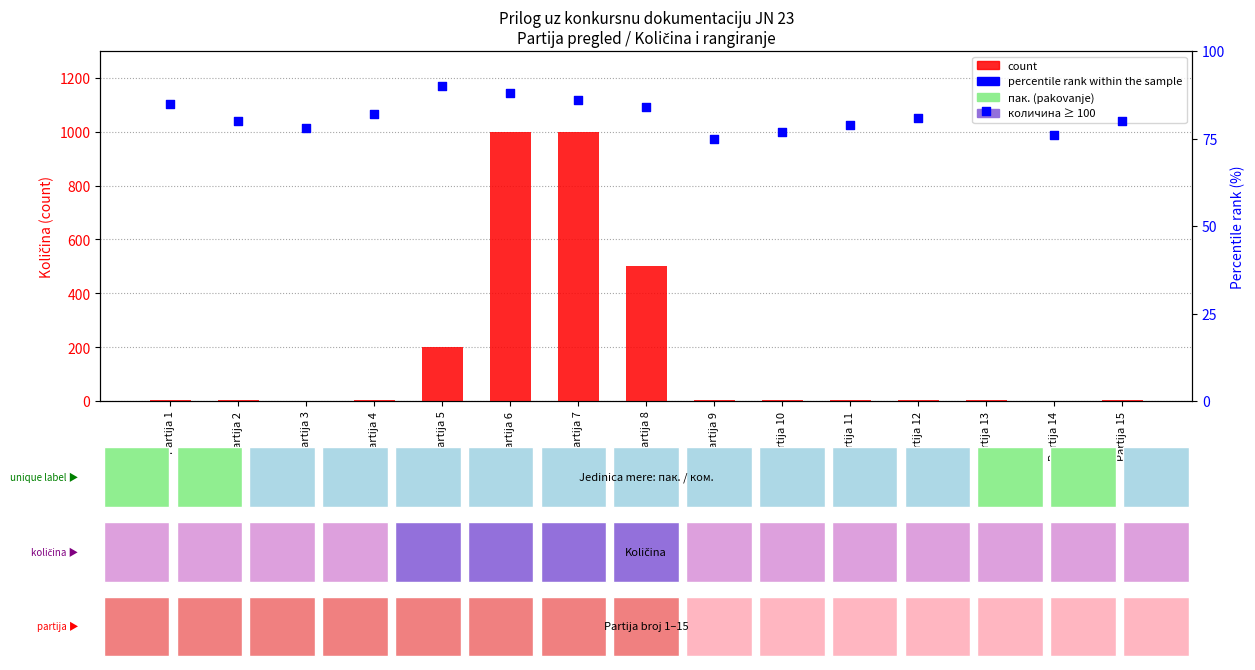

Which series reaches the minimum Y coordinate?

count